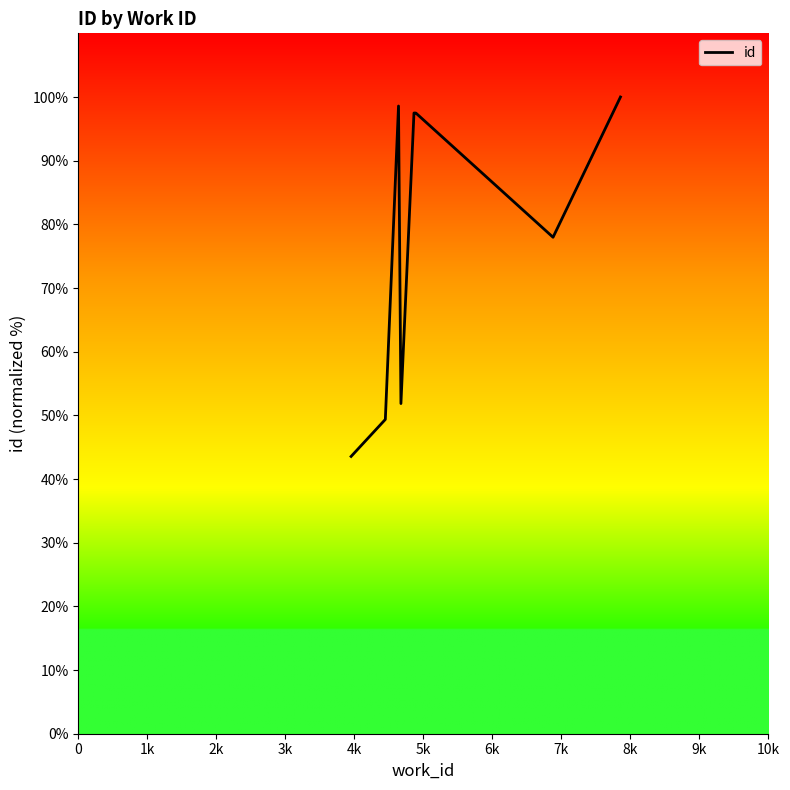

Count the number of categories in the chart.

8